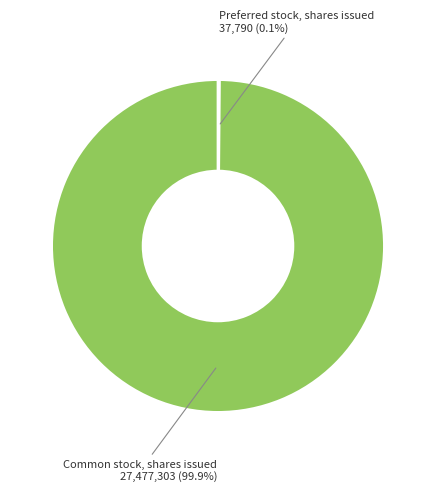

Is there a majority slice in this chart?

Yes